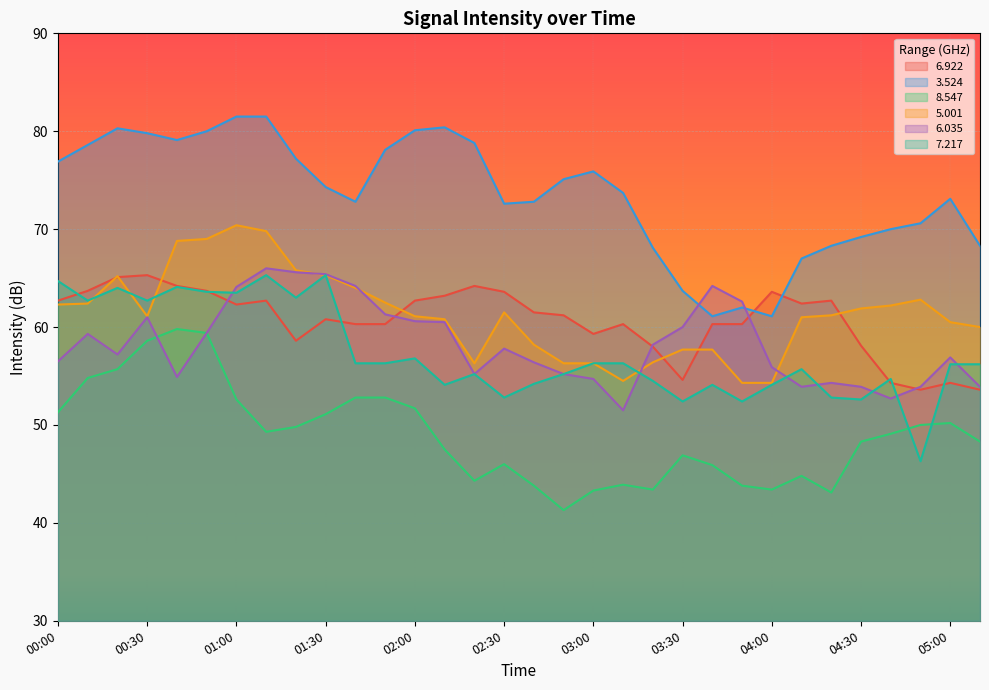

True or false:   7.217 has a value of 23.6 at 03:50.

False